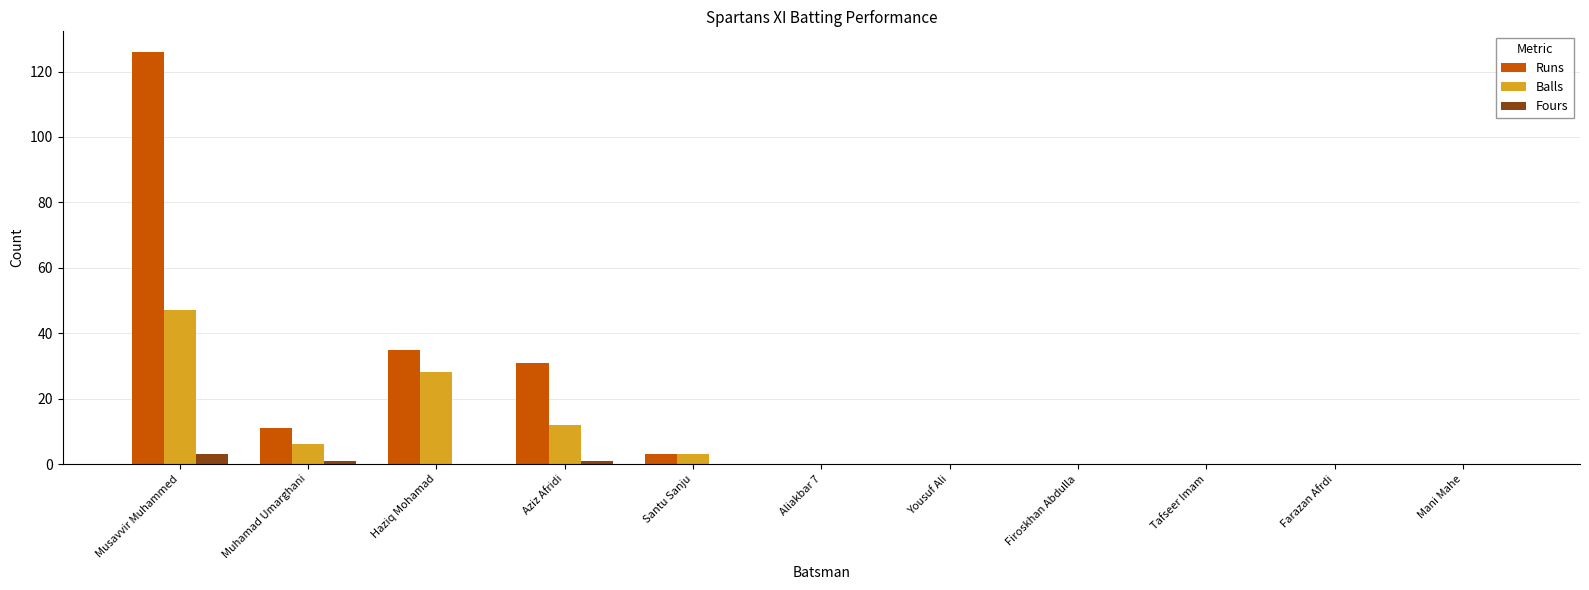

What is the sum of all Fours values?

5